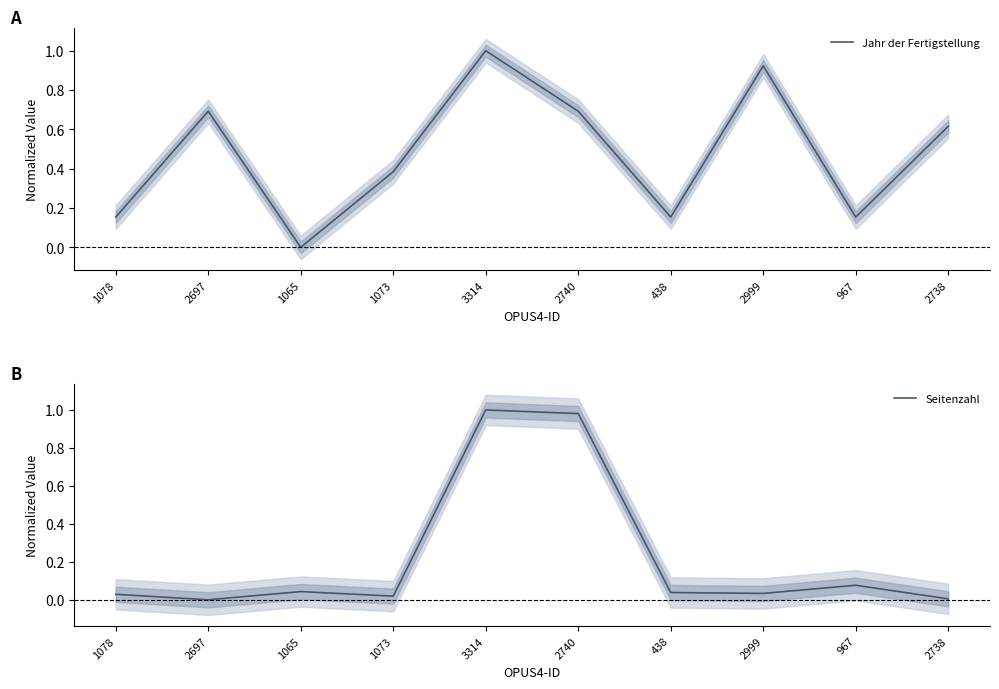

At which category is the sum across all series the highest?

3314